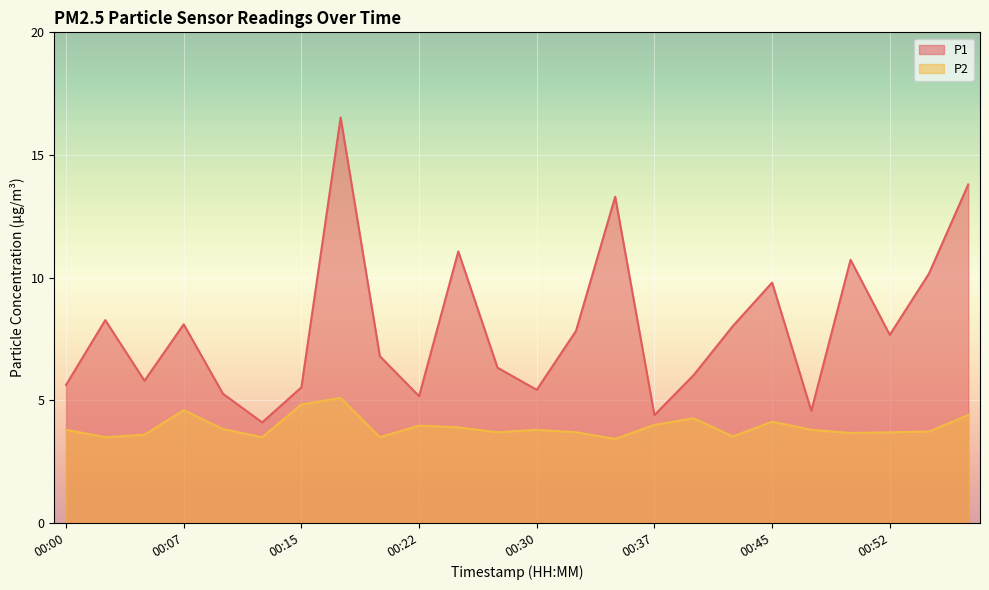

True or false: P2 and P1 intersect in this chart.

False